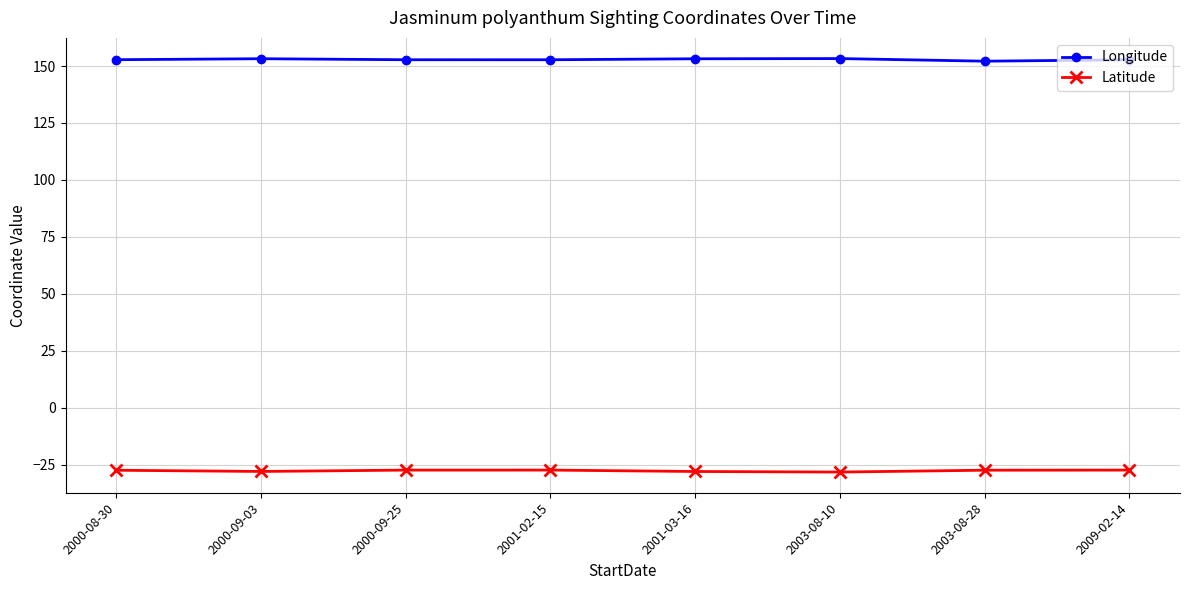

How many lines are shown in the chart?

2